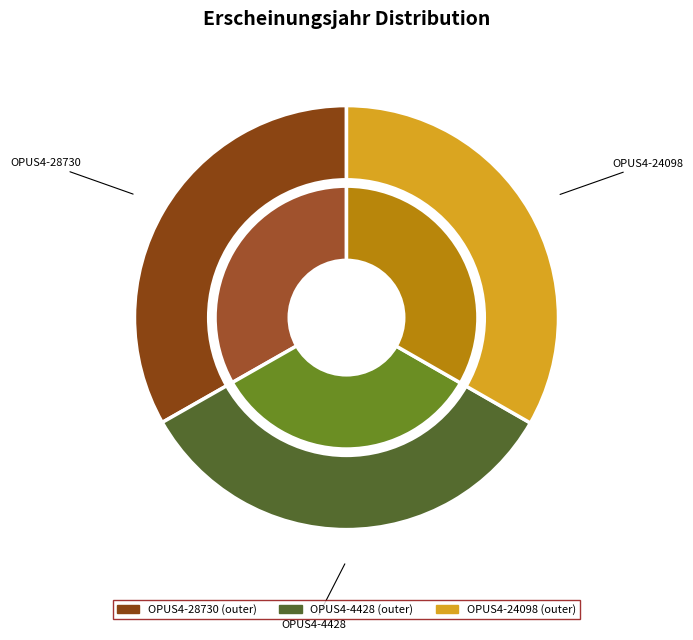

How many slices are in this pie chart?

3